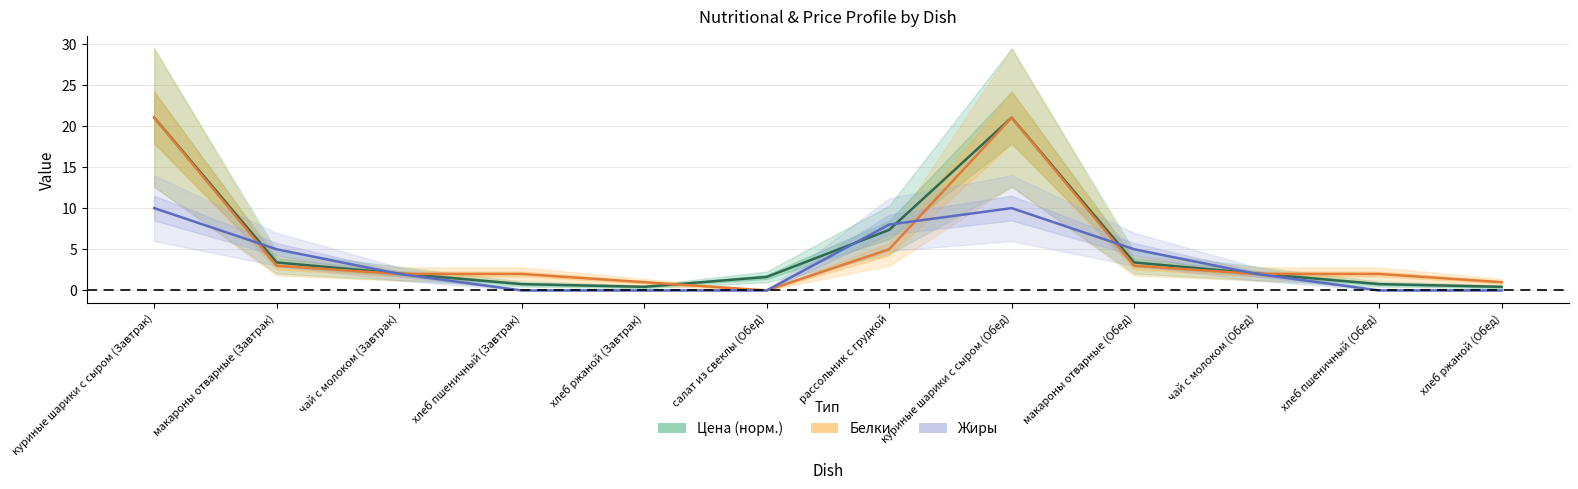

Which category has the highest value in the Жиры series?

куриные шарики с сыром (Завтрак)